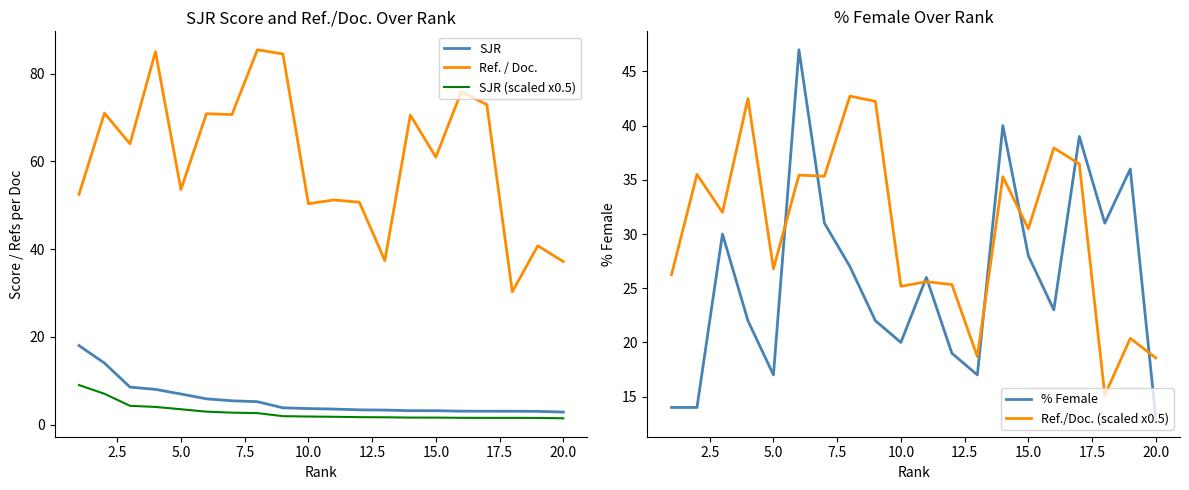

True or false: SJR (scaled x0.5) and Ref. / Doc. cross at least once.

False